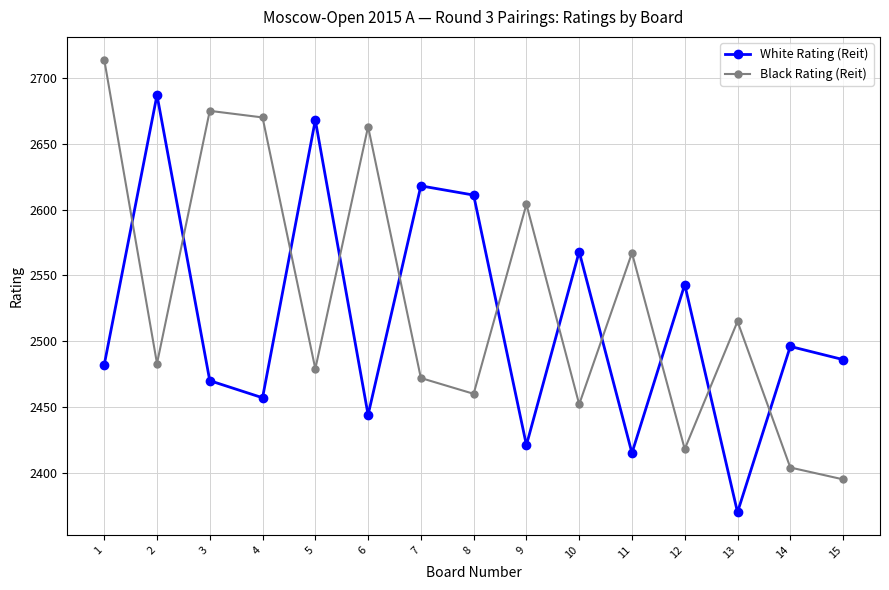

Which label corresponds to the smallest value in the chart?

13